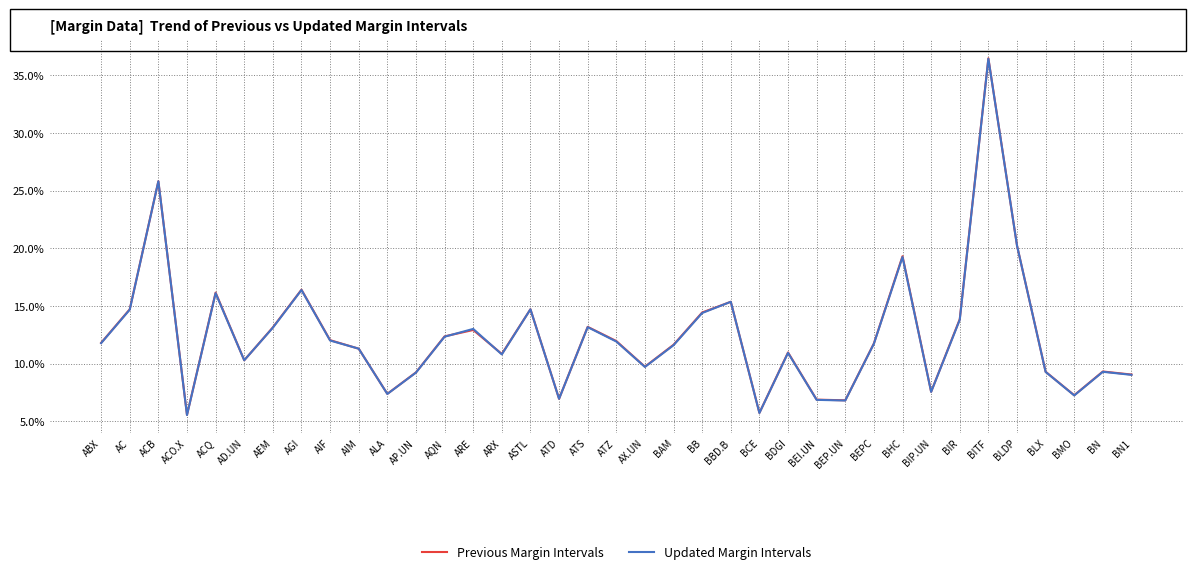

Reading left to right, transcribe all the data shown in this chart.

Previous Margin Intervals: 0.1	0.1	0.3	0.1	0.2	0.1	0.1	0.2	0.1	0.1	0.1	0.1	0.1	0.1	0.1	0.1	0.1	0.1	0.1	0.1	0.1	0.1	0.2	0.1	0.1	0.1	0.1	0.1	0.2	0.1	0.1	0.4	0.2	0.1	0.1	0.1	0.1
Updated Margin Intervals: 0.1	0.1	0.3	0.1	0.2	0.1	0.1	0.2	0.1	0.1	0.1	0.1	0.1	0.1	0.1	0.1	0.1	0.1	0.1	0.1	0.1	0.1	0.2	0.1	0.1	0.1	0.1	0.1	0.2	0.1	0.1	0.4	0.2	0.1	0.1	0.1	0.1